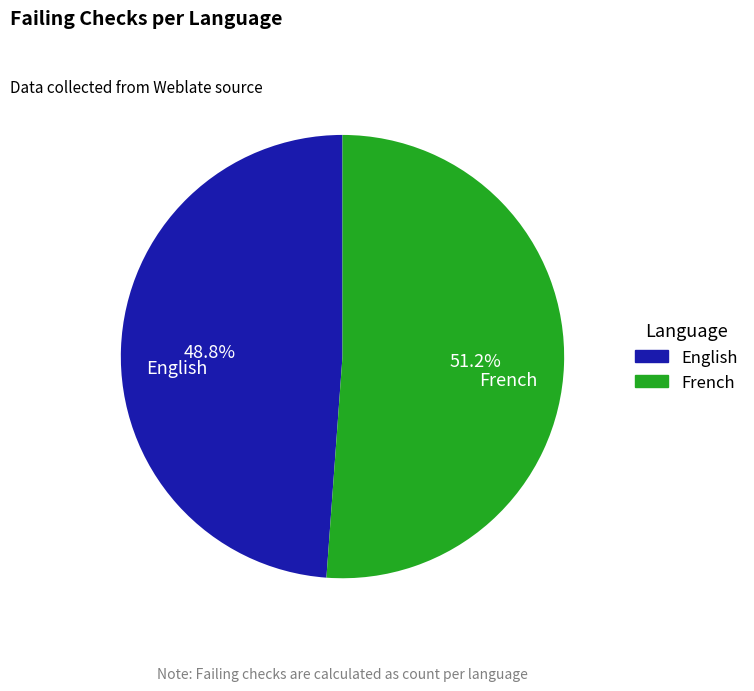

Which category has the smallest portion of the pie?

English